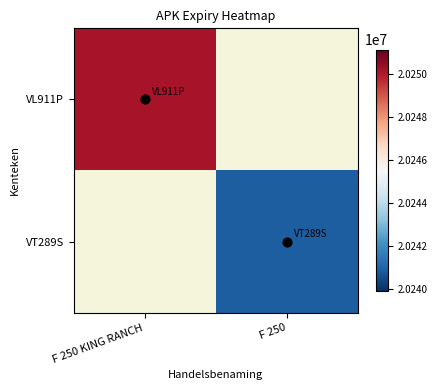

How many data points does each series have?

2